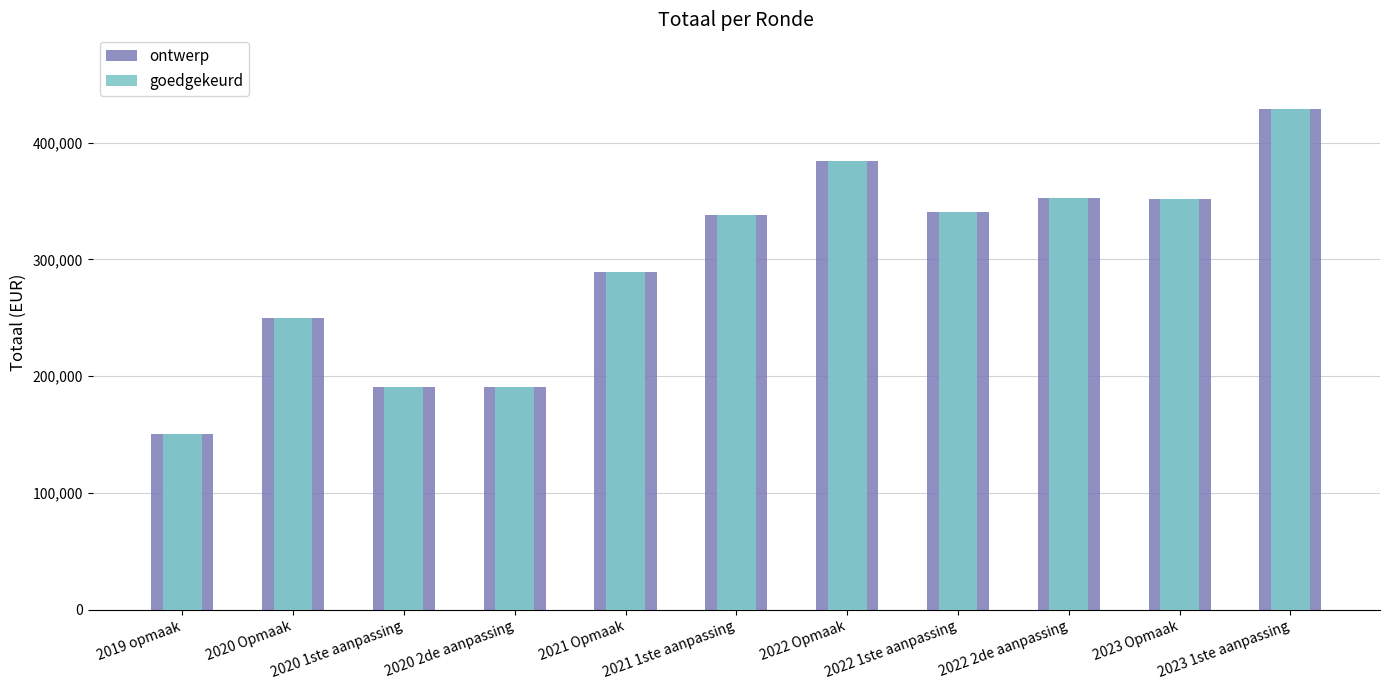

Which category has the lowest value across all series?

2019 opmaak